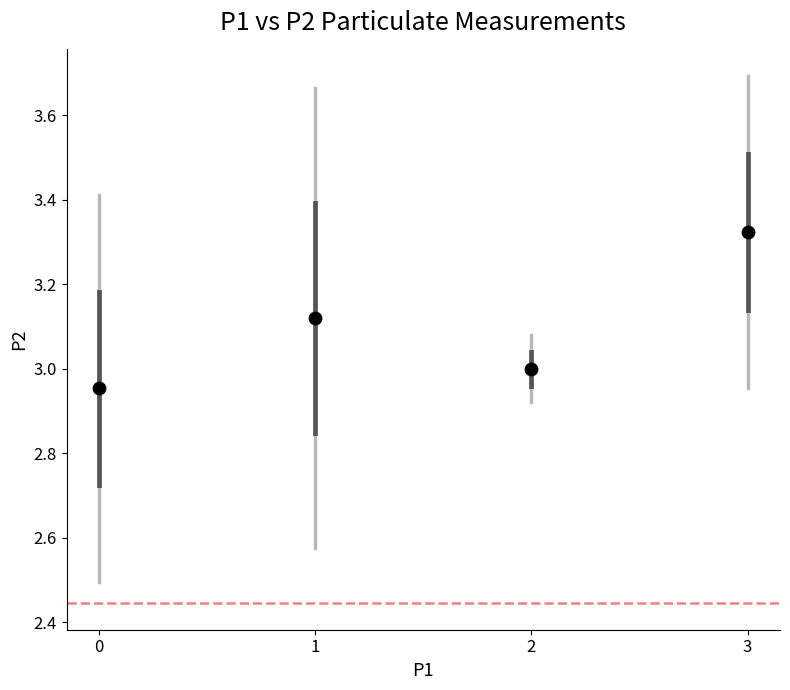

What is the range of Y values (max minus min)?

0.4